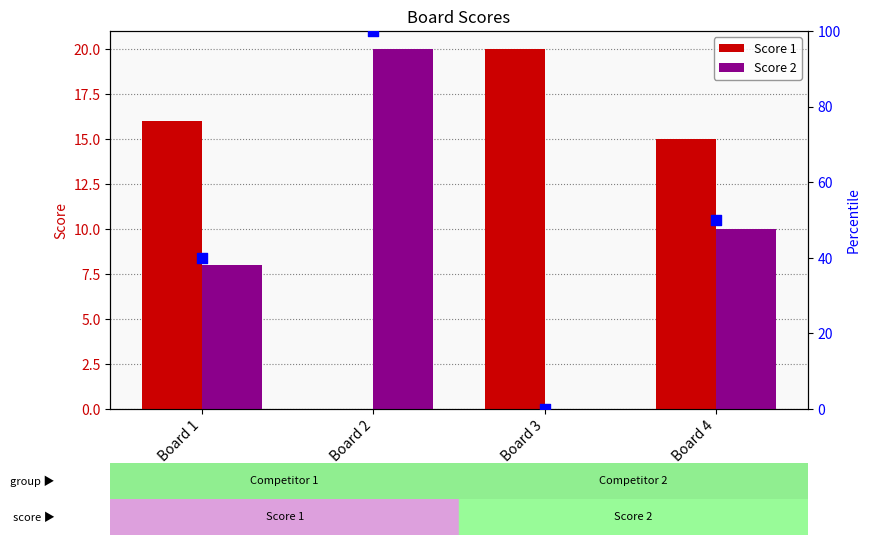

Which series has the largest total across all categories?

Score 2 percentile